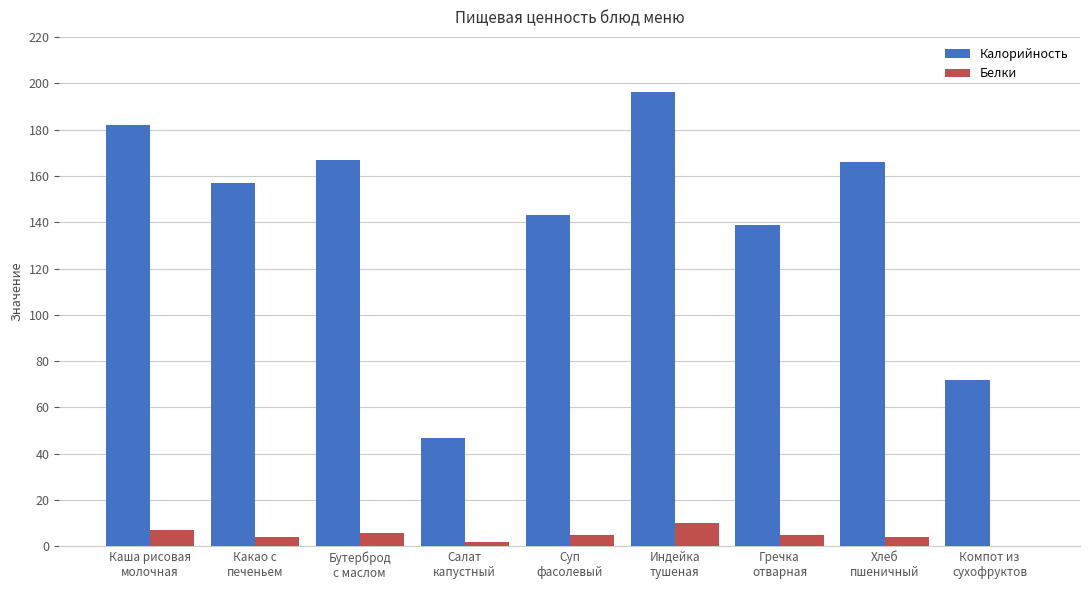

Which series has the largest total across all categories?

Калорийность